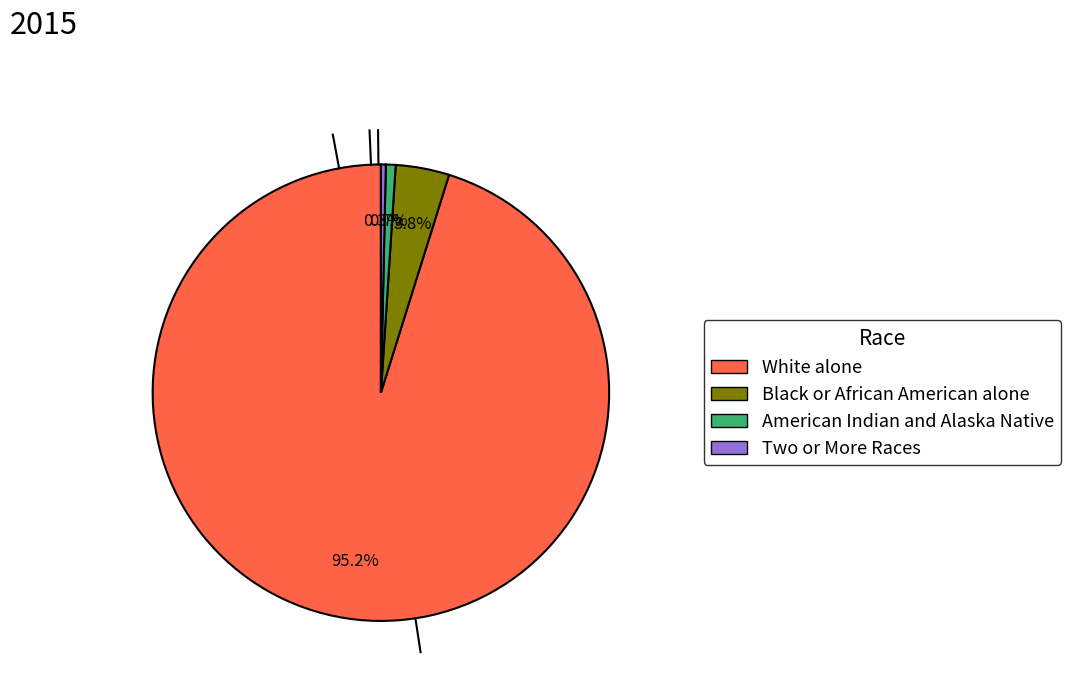

How many slices are in this pie chart?

4